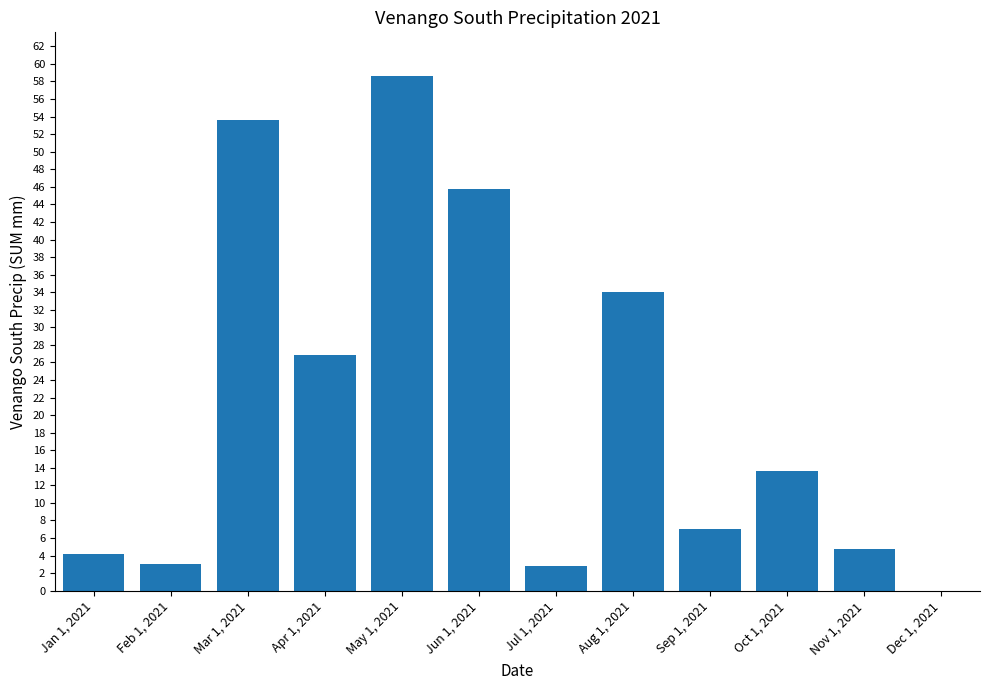

What is the sum of the values at Mar 1, 2021 and May 1, 2021?

112.2